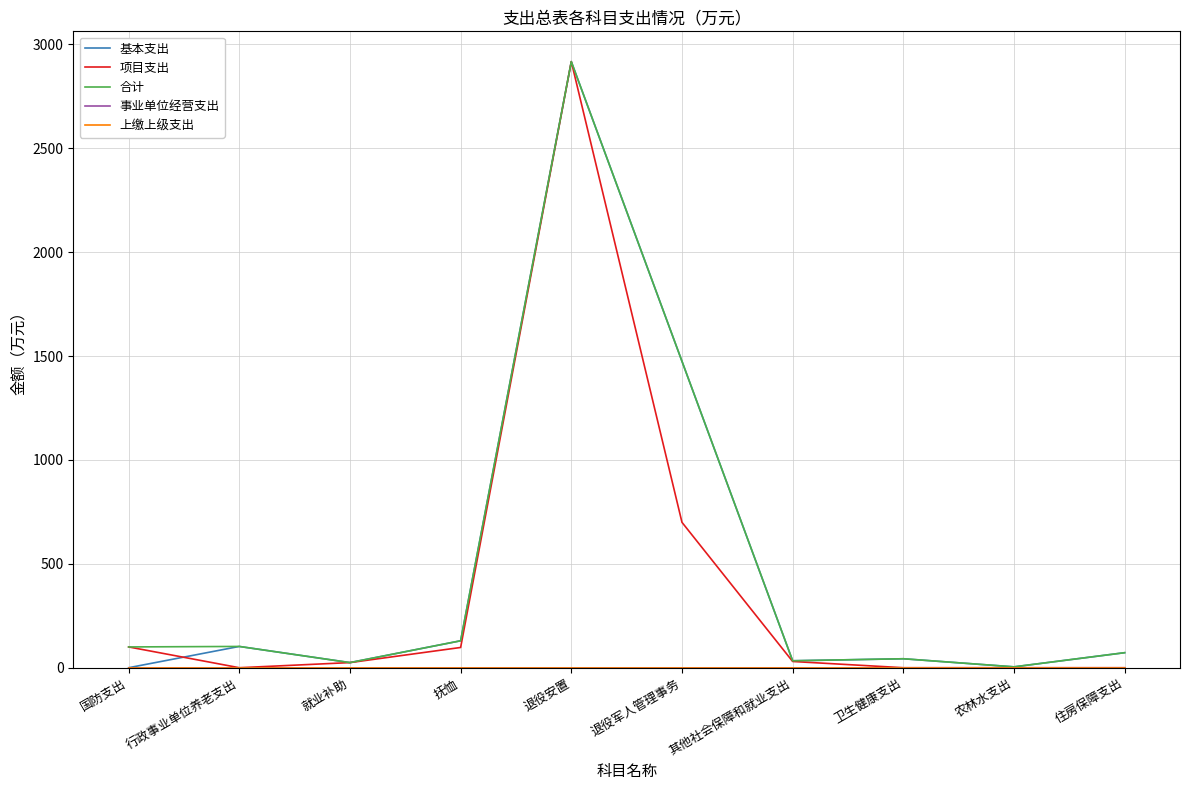

Reading left to right, extract all data points from this chart.

基本支出: 国防支出=0.0	行政事业单位养老支出=102.3	就业补助=24.6	抚恤=129.6	退役安置=2916.6	退役军人管理事务=1474.6	其他社会保障和就业支出=33.4	卫生健康支出=43.1	农林水支出=4.1	住房保障支出=72.3
项目支出: 国防支出=100.0	行政事业单位养老支出=0.0	就业补助=24.6	抚恤=97.4	退役安置=2916.6	退役军人管理事务=699.6	其他社会保障和就业支出=30.0	卫生健康支出=0.0	农林水支出=0.0	住房保障支出=0.0
合计: 国防支出=100.0	行政事业单位养老支出=102.3	就业补助=24.6	抚恤=129.6	退役安置=2916.6	退役军人管理事务=1474.6	其他社会保障和就业支出=33.4	卫生健康支出=43.1	农林水支出=4.1	住房保障支出=72.3
事业单位经营支出: 国防支出=0.0	行政事业单位养老支出=0.0	就业补助=0.0	抚恤=0.0	退役安置=0.0	退役军人管理事务=0.0	其他社会保障和就业支出=0.0	卫生健康支出=0.0	农林水支出=0.0	住房保障支出=0.0
上缴上级支出: 国防支出=0.0	行政事业单位养老支出=0.0	就业补助=0.0	抚恤=0.0	退役安置=0.0	退役军人管理事务=0.0	其他社会保障和就业支出=0.0	卫生健康支出=0.0	农林水支出=0.0	住房保障支出=0.0